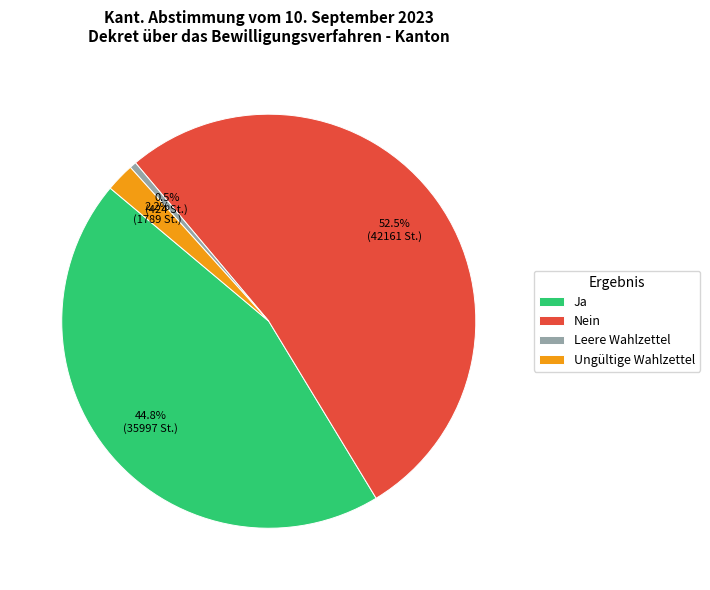

What portion of the pie excludes Leere Wahlzettel?

99.5%